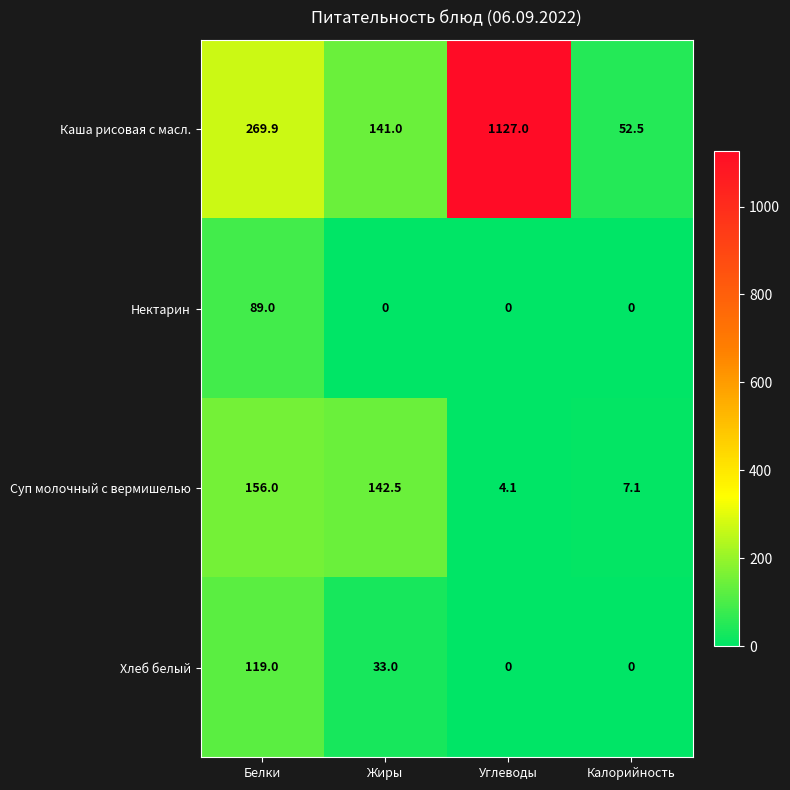

Is it true that Суп молочный с вермишелью equals 7.1 at Калорийность?

True